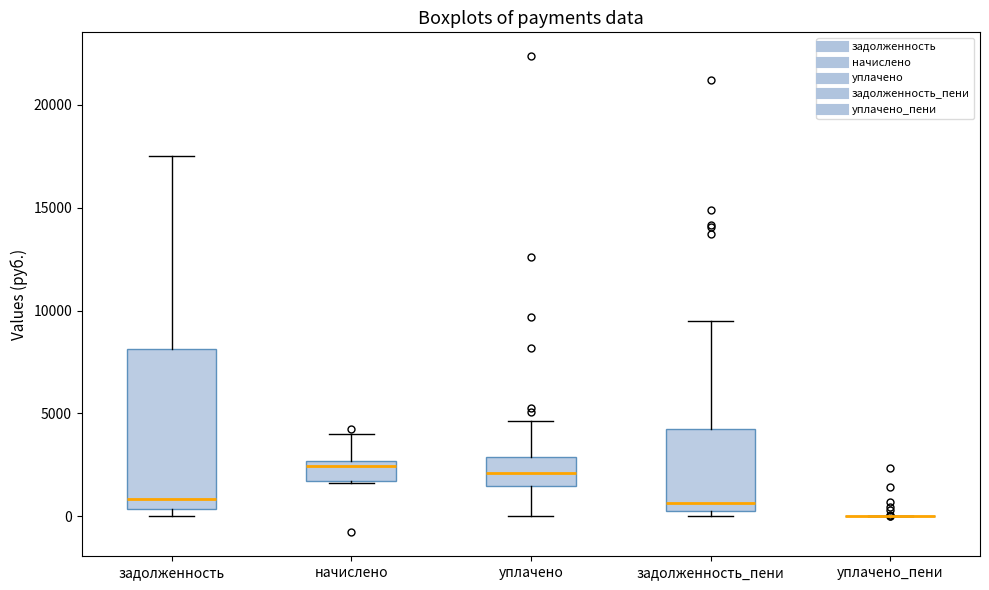

Which box is the tallest, from its lower edge to its upper edge?

задолженность